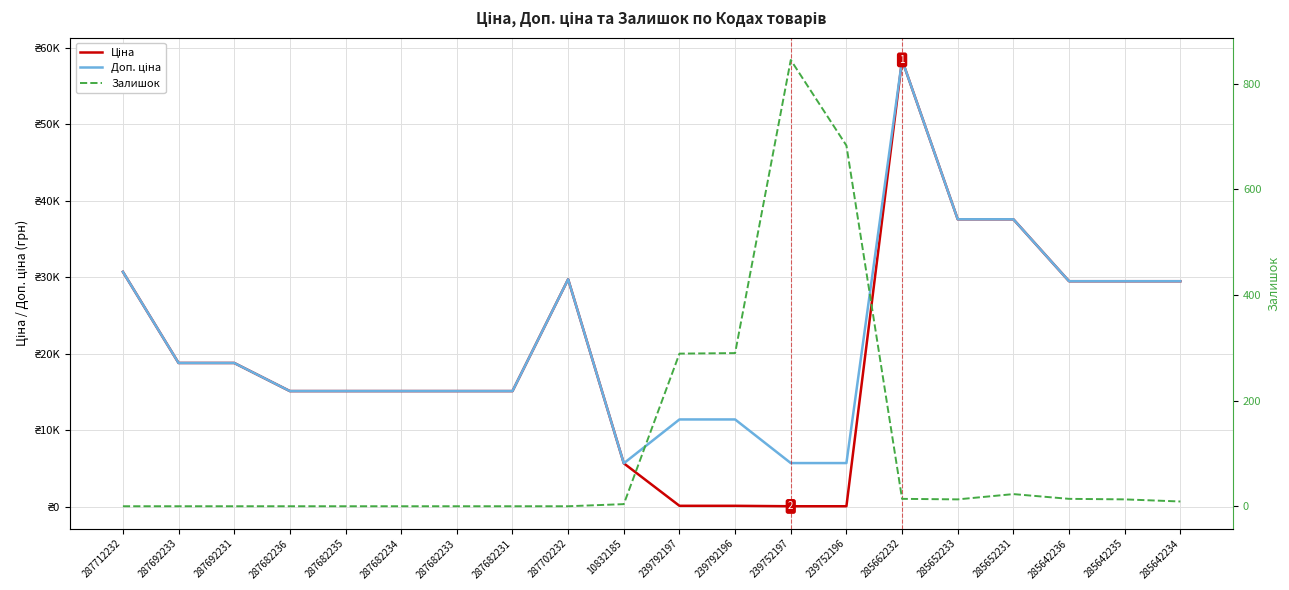

Rank the series by their maximum value, from highest to lowest.

Ціна, Доп. ціна, Залишок